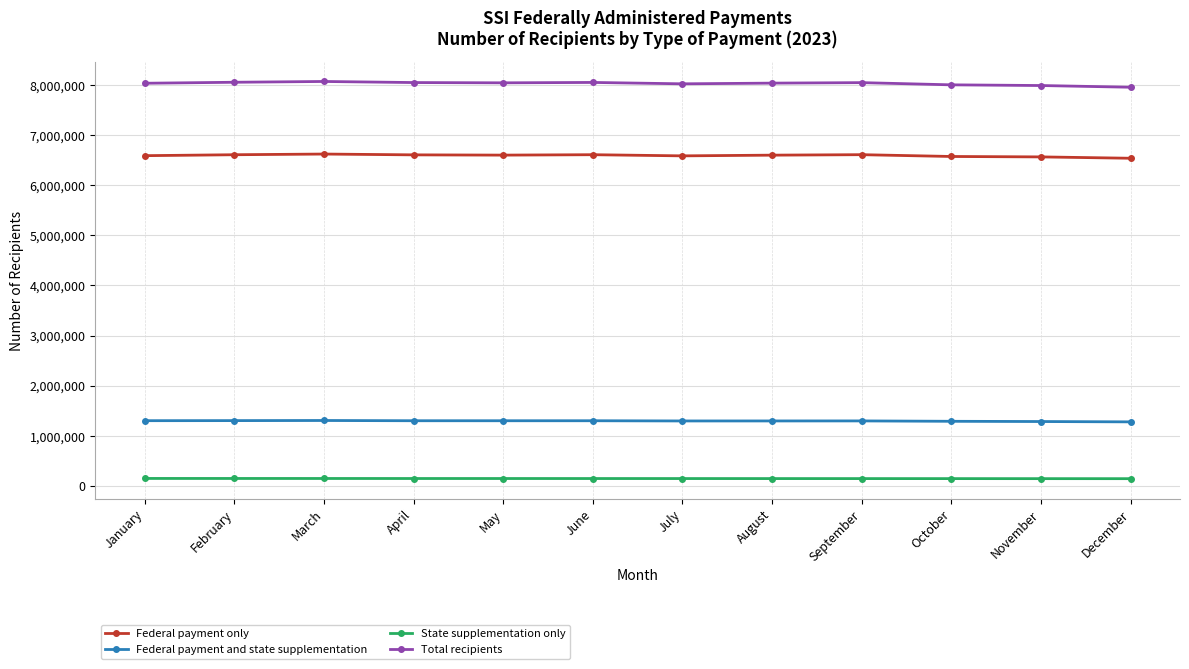

What is the difference between the second highest and minimum values in the State supplementation only series?

4036